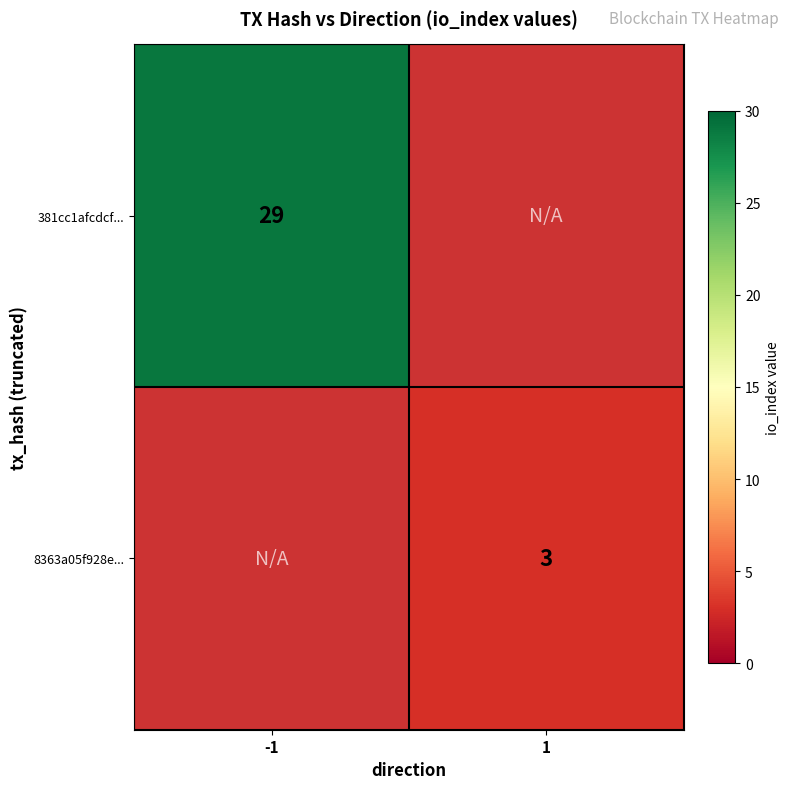

True or false: 381cc1afcdcf... has a value of 29 at -1.

True